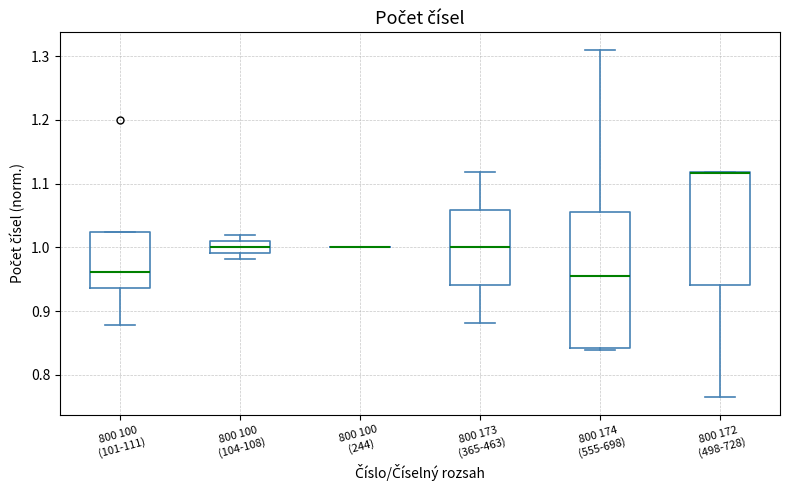

Where does the lower whisker of the box for 800 172 (498-728) end on the y-axis? The values are not printed on the chart, so give them approximately, as read against the axis.

0.76